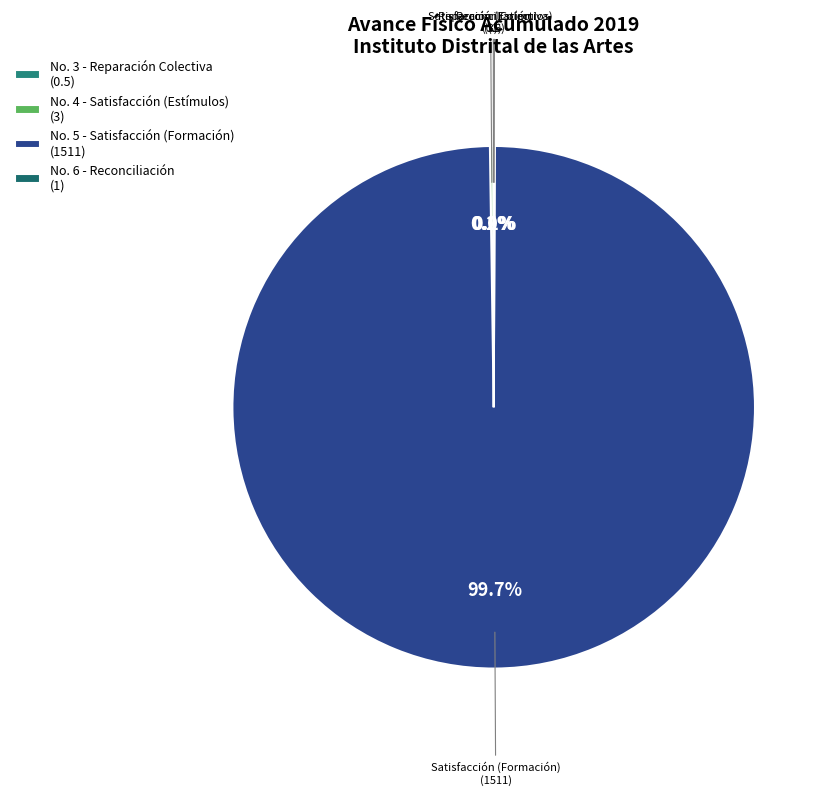

To the nearest percent, what percentage of the pie is No. 5 - Satisfacción (Formación)?

100%